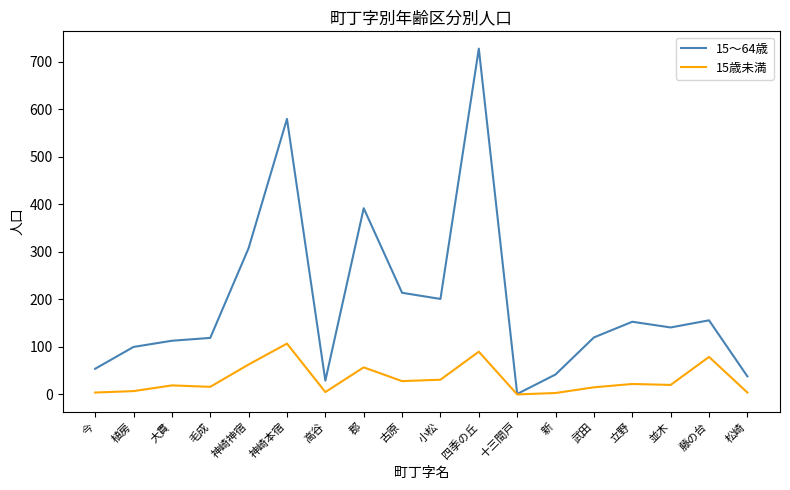

List the series in order of their peak value, lowest first.

15歳未満, 15～64歳